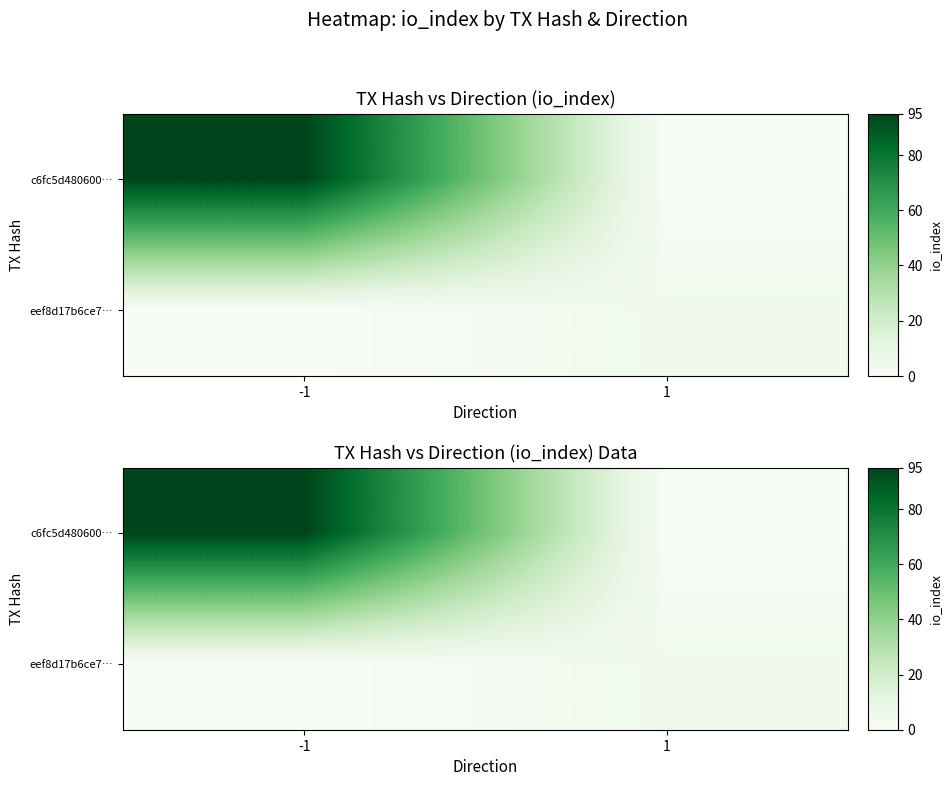

How many values in the eef8d17b6ce7… series are below 4?

1